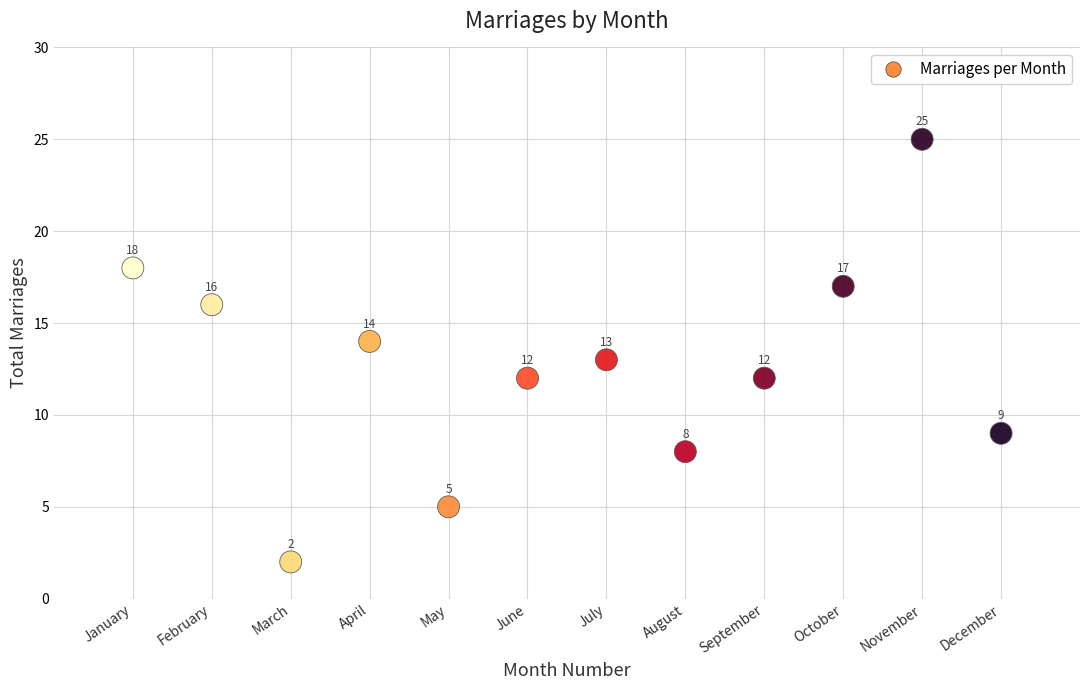

What Y value in the scatter plot is closest to 13?

13